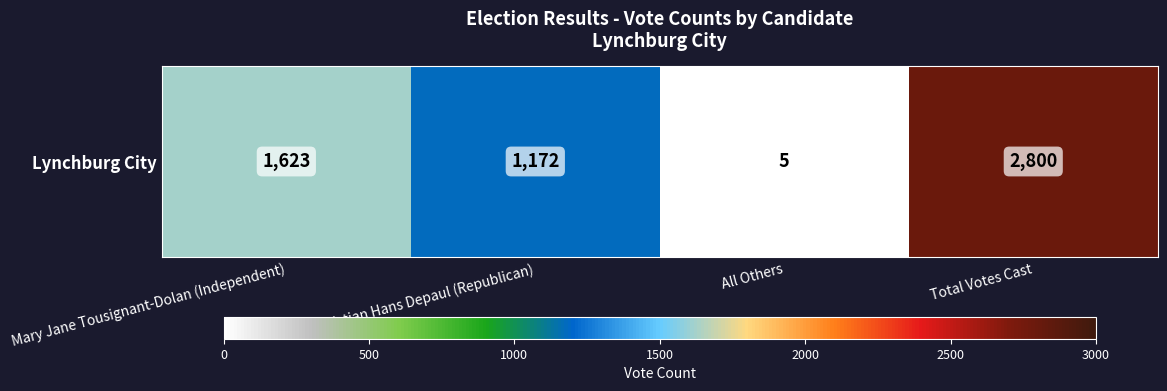

Count the values in the range 1172 to 2800.

3